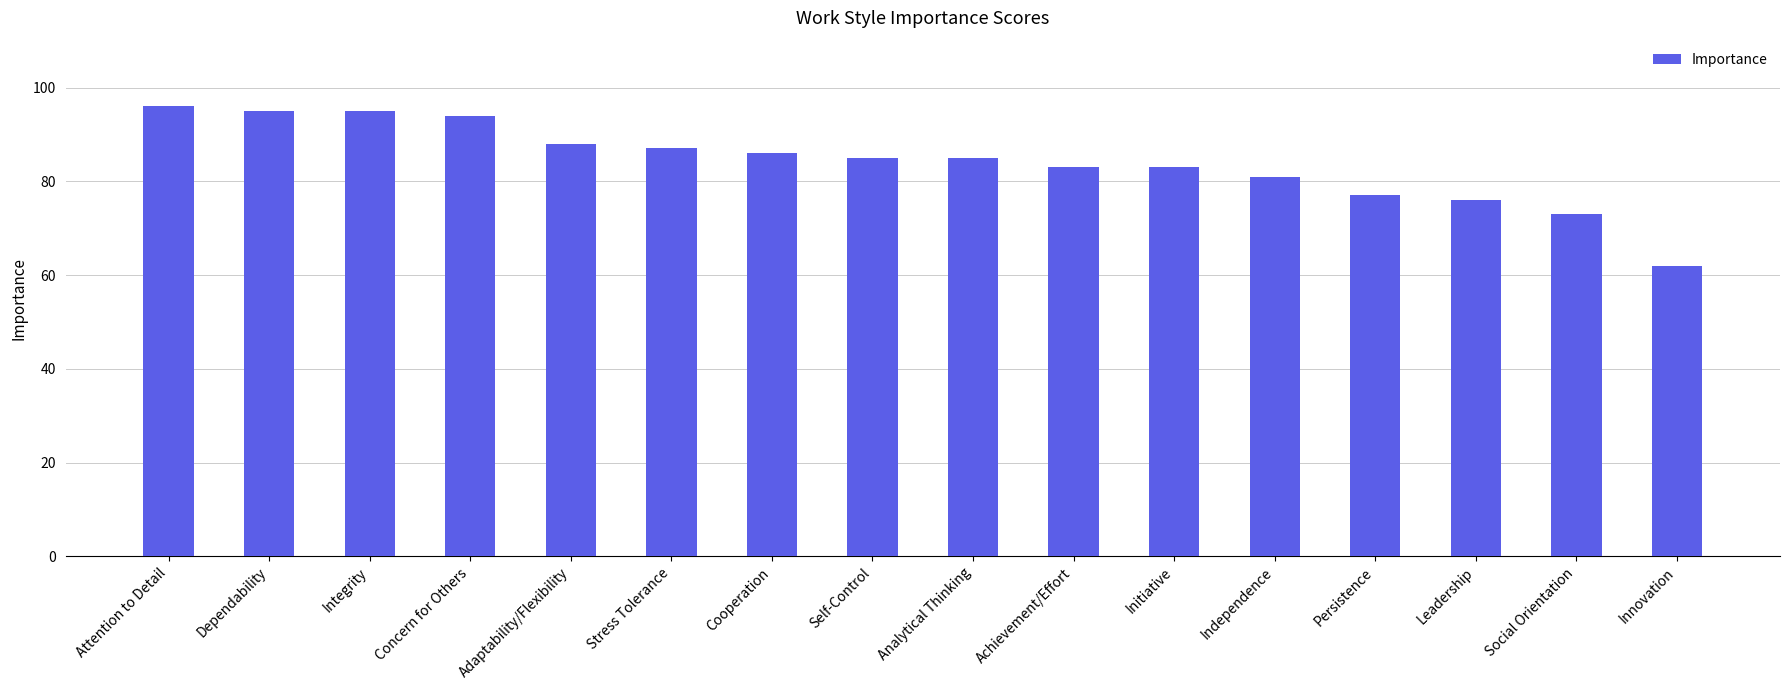

Is it true that the value at Analytical Thinking is 127?

False